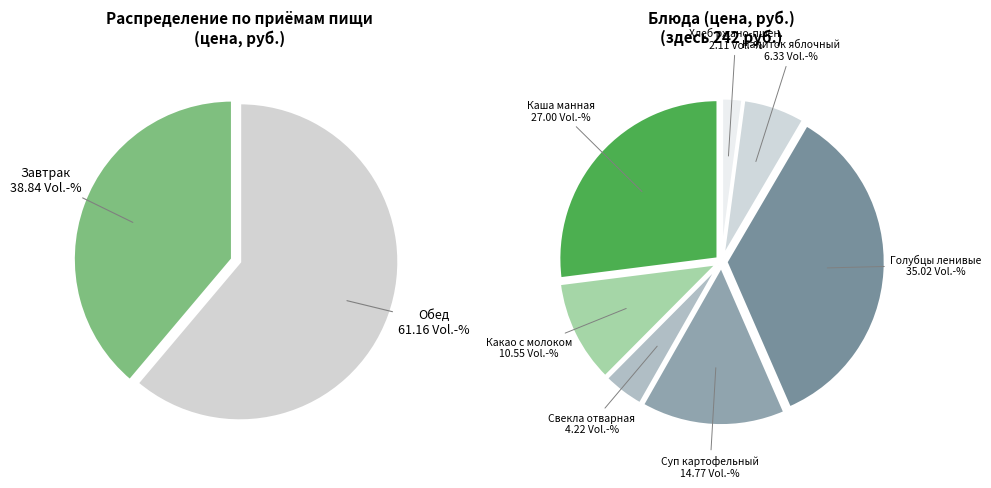

To the nearest percent, what is the combined percentage of Завтрак and Обед?

100%